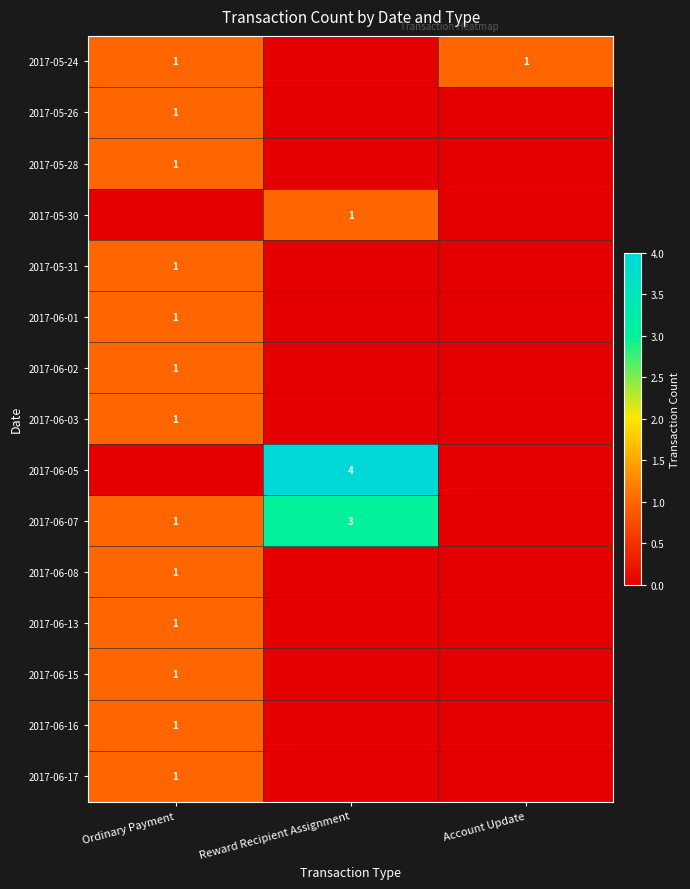

The 2017-05-24 series shows 1 at Ordinary Payment. True or false?

True